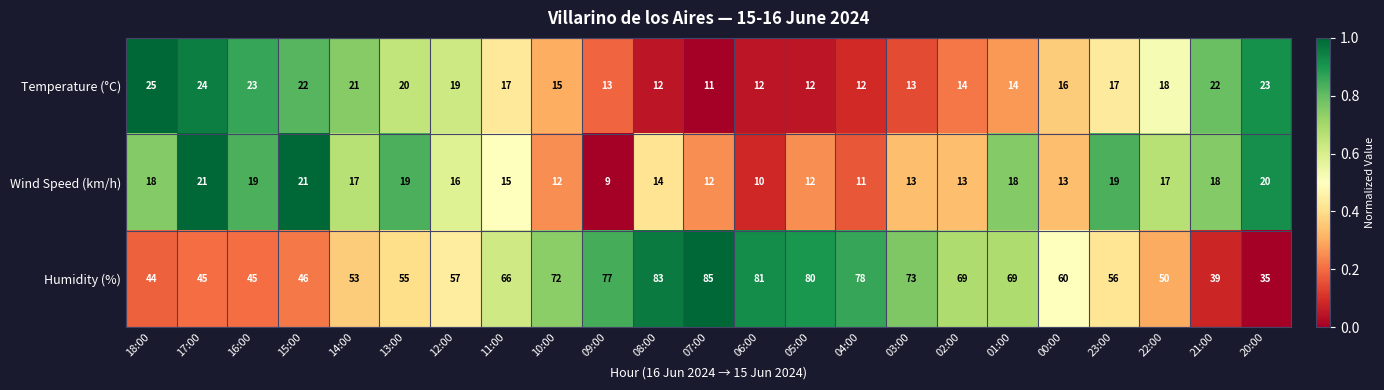

Is it true that Humidity (%) equals 18 at 20:00?

False